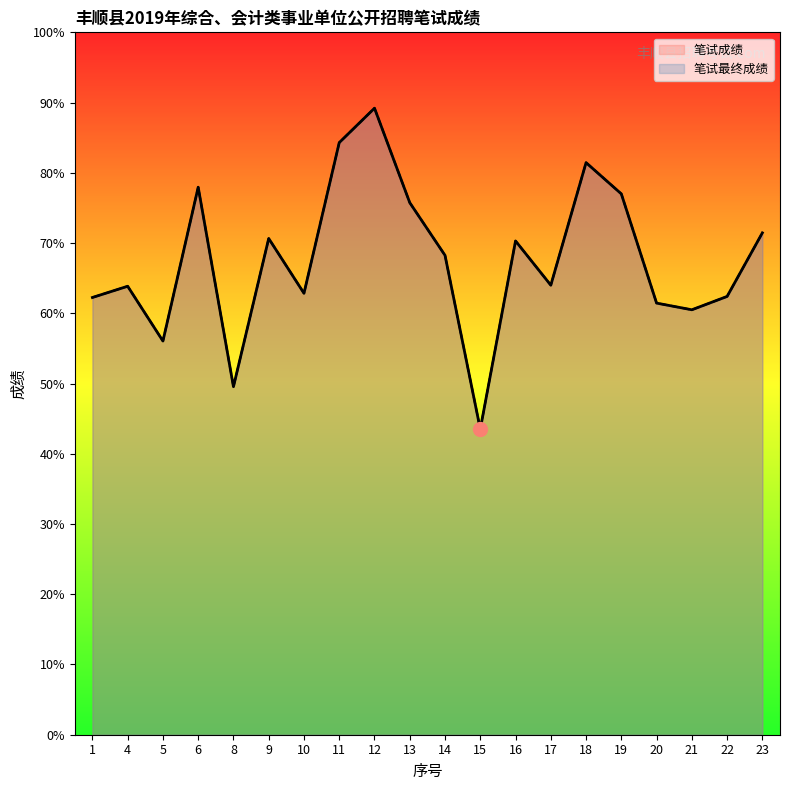

At which label does 笔试成绩 reach its minimum?

15